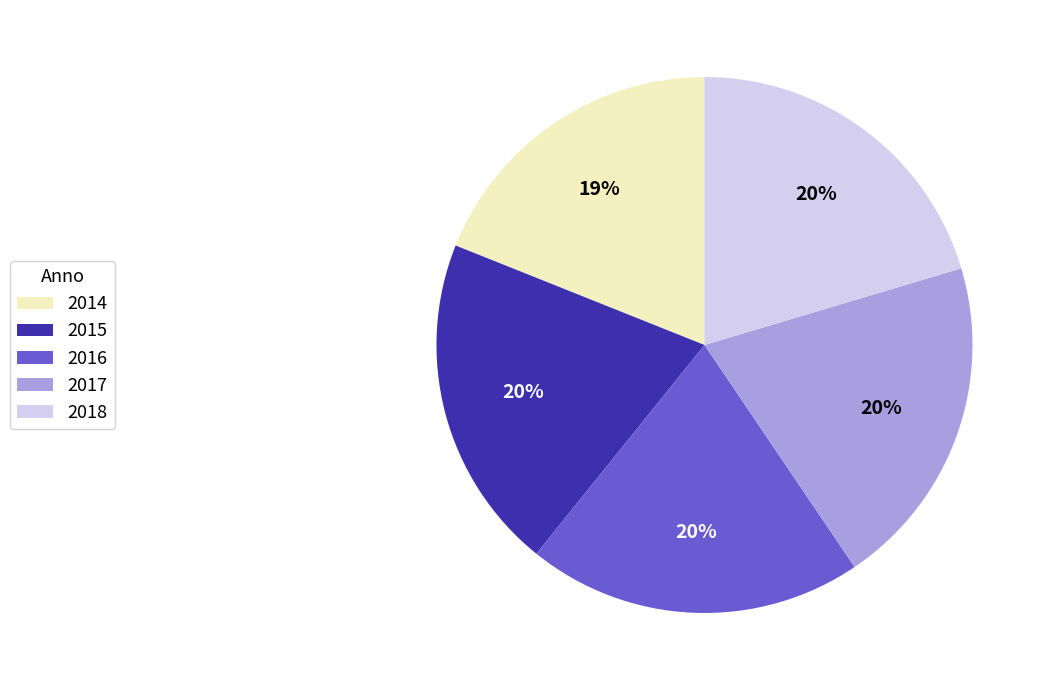

Which slice is the smallest?

2014